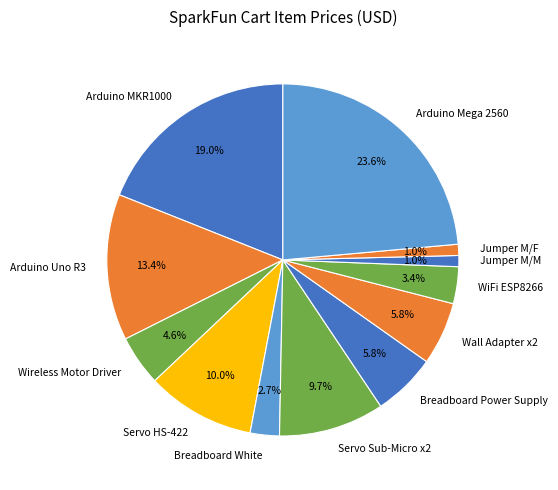

How much of the chart is everything except Breadboard Power Supply?

94.2%